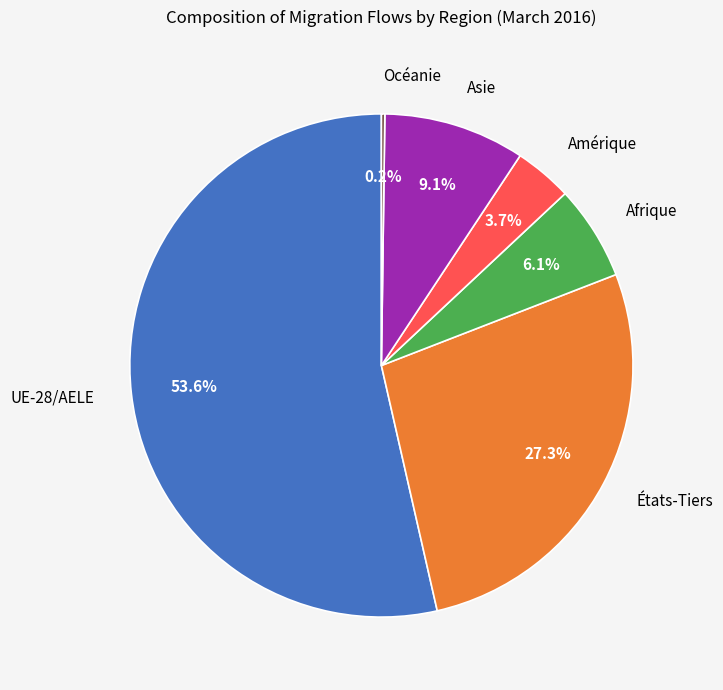

Which category has the biggest portion of the pie?

UE-28/AELE